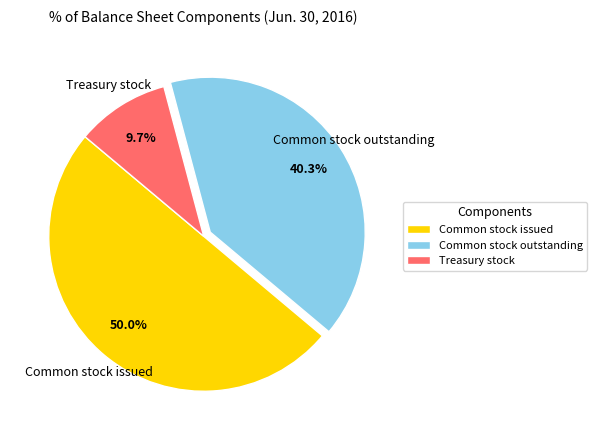

Rank the categories by value from highest to lowest.

Common stock issued, Common stock outstanding, Treasury stock